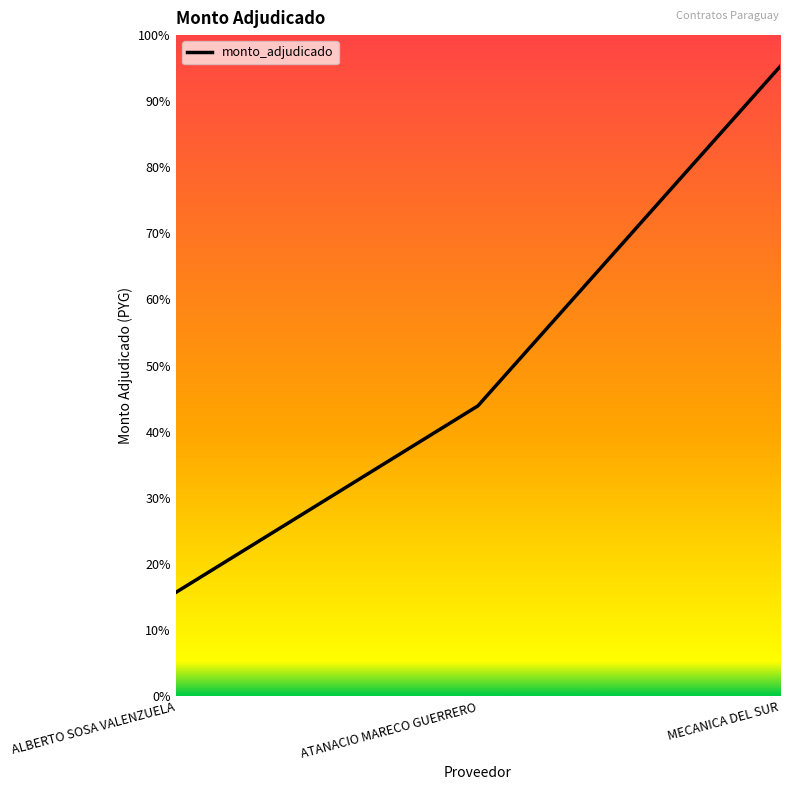

Does the chart have visible grid lines?

No